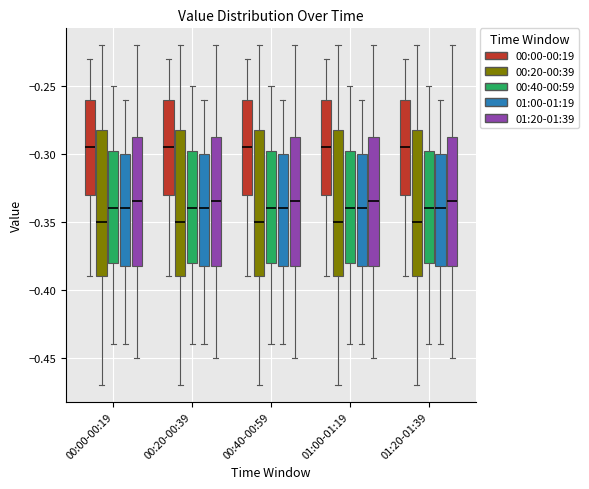

Reading left to right, transcribe this box plot: for each box, give where its median line is, the range the box spans, and where its two whiskers end, as read against the y-axis. The values are not printed on the chart, so give them approximately, as read against the axis.

00:00-00:19 (00:00-00:19): median -0.295, box -0.330 to -0.260, whiskers -0.390 to -0.230
00:00-00:19 (00:20-00:39): median -0.350, box -0.390 to -0.280, whiskers -0.470 to -0.220
00:00-00:19 (00:40-00:59): median -0.340, box -0.380 to -0.295, whiskers -0.440 to -0.250
00:00-00:19 (01:00-01:19): median -0.340, box -0.380 to -0.300, whiskers -0.440 to -0.260
00:00-00:19 (01:20-01:39): median -0.335, box -0.380 to -0.285, whiskers -0.450 to -0.220
00:20-00:39 (00:00-00:19): median -0.295, box -0.330 to -0.260, whiskers -0.390 to -0.230
00:20-00:39 (00:20-00:39): median -0.350, box -0.390 to -0.280, whiskers -0.470 to -0.220
00:20-00:39 (00:40-00:59): median -0.340, box -0.380 to -0.295, whiskers -0.440 to -0.250
00:20-00:39 (01:00-01:19): median -0.340, box -0.380 to -0.300, whiskers -0.440 to -0.260
00:20-00:39 (01:20-01:39): median -0.335, box -0.380 to -0.285, whiskers -0.450 to -0.220
00:40-00:59 (00:00-00:19): median -0.295, box -0.330 to -0.260, whiskers -0.390 to -0.230
00:40-00:59 (00:20-00:39): median -0.350, box -0.390 to -0.280, whiskers -0.470 to -0.220
00:40-00:59 (00:40-00:59): median -0.340, box -0.380 to -0.295, whiskers -0.440 to -0.250
00:40-00:59 (01:00-01:19): median -0.340, box -0.380 to -0.300, whiskers -0.440 to -0.260
00:40-00:59 (01:20-01:39): median -0.335, box -0.380 to -0.285, whiskers -0.450 to -0.220
01:00-01:19 (00:00-00:19): median -0.295, box -0.330 to -0.260, whiskers -0.390 to -0.230
01:00-01:19 (00:20-00:39): median -0.350, box -0.390 to -0.280, whiskers -0.470 to -0.220
01:00-01:19 (00:40-00:59): median -0.340, box -0.380 to -0.295, whiskers -0.440 to -0.250
01:00-01:19 (01:00-01:19): median -0.340, box -0.380 to -0.300, whiskers -0.440 to -0.260
01:00-01:19 (01:20-01:39): median -0.335, box -0.380 to -0.285, whiskers -0.450 to -0.220
01:20-01:39 (00:00-00:19): median -0.295, box -0.330 to -0.260, whiskers -0.390 to -0.230
01:20-01:39 (00:20-00:39): median -0.350, box -0.390 to -0.280, whiskers -0.470 to -0.220
01:20-01:39 (00:40-00:59): median -0.340, box -0.380 to -0.295, whiskers -0.440 to -0.250
01:20-01:39 (01:00-01:19): median -0.340, box -0.380 to -0.300, whiskers -0.440 to -0.260
01:20-01:39 (01:20-01:39): median -0.335, box -0.380 to -0.285, whiskers -0.450 to -0.220